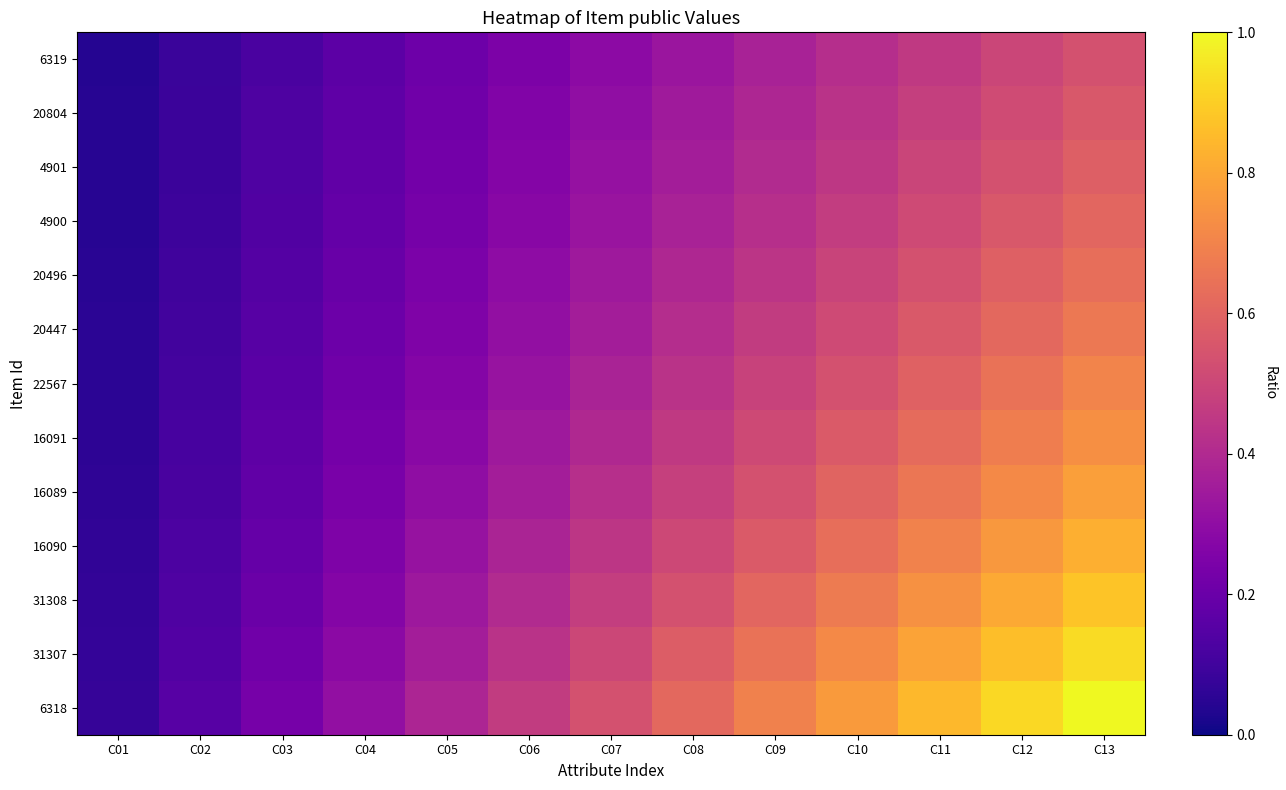

At C07, list the series in order from smallest to largest.

6319, 20804, 4901, 4900, 20496, 20447, 22567, 16091, 16089, 16090, 31308, 31307, 6318